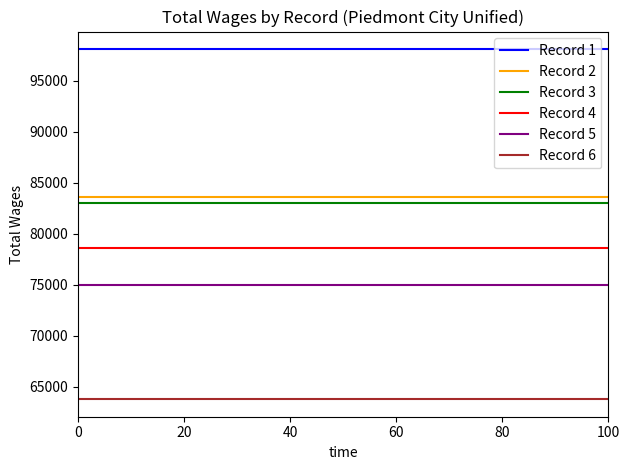

Rank the categories by Record 1 value from lowest to highest.

0, 100